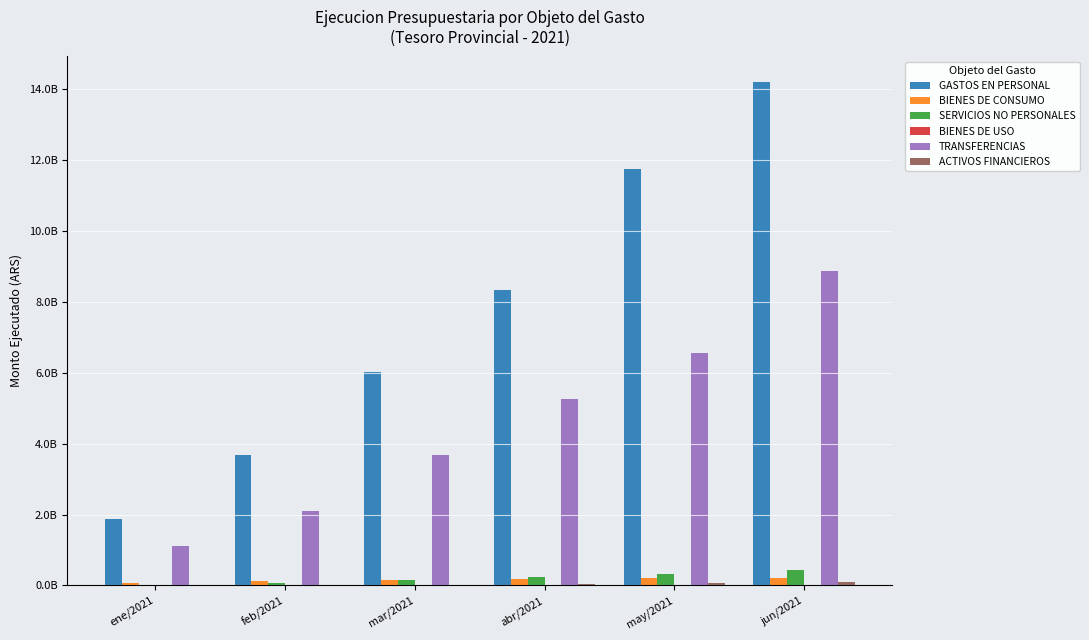

Which label corresponds to the smallest value in the chart?

ene/2021